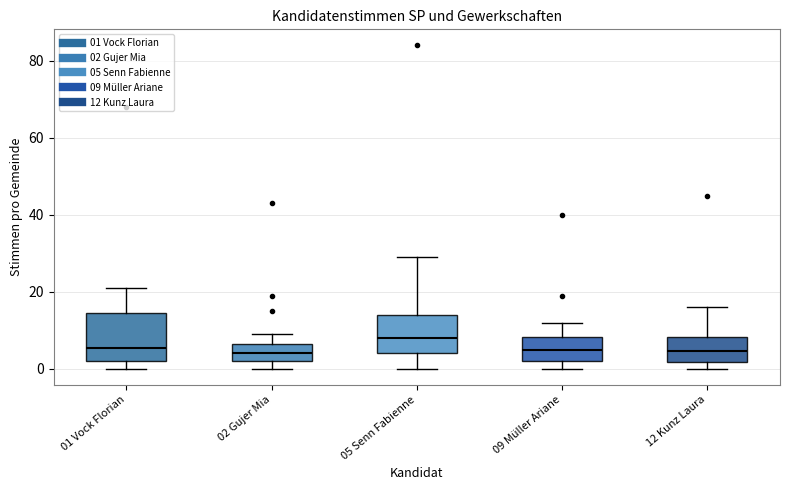

Which box has the highest median line?

05 Senn Fabienne